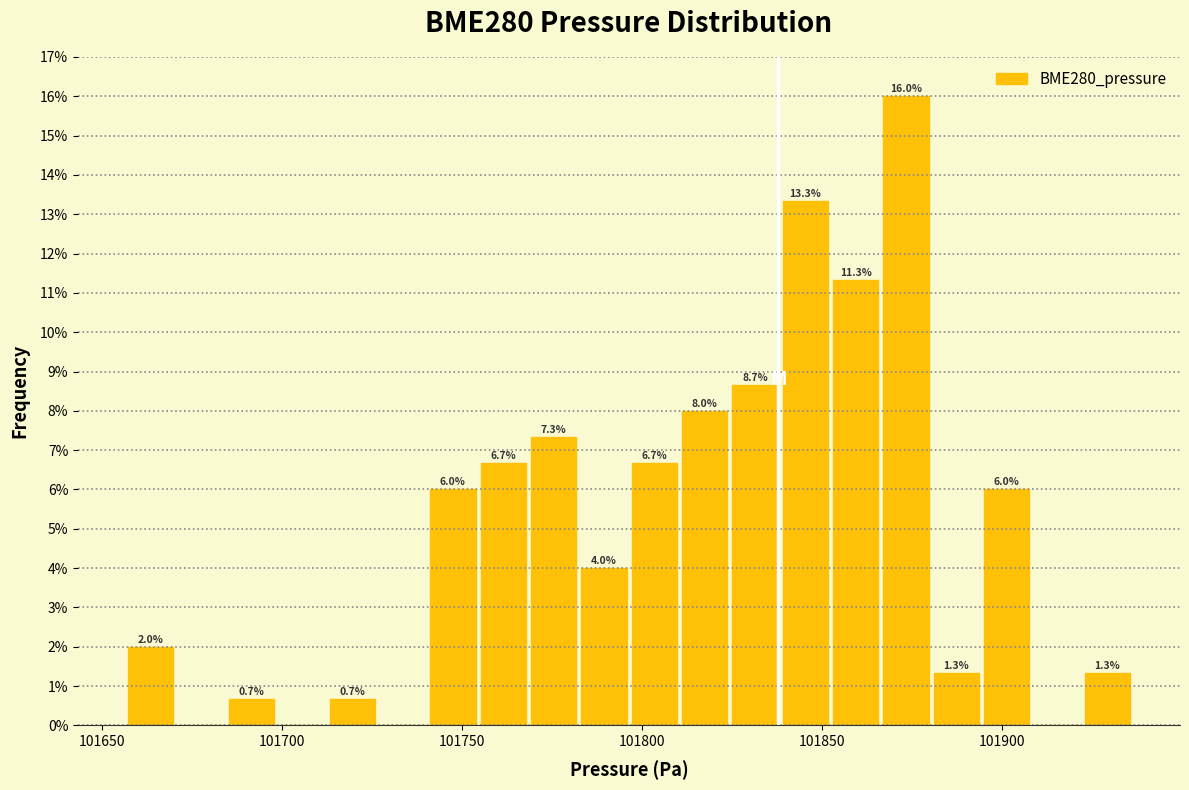

Around what value on the x-axis is the tallest bar? Give the approximate position of its centre, as read against the axis.

101875